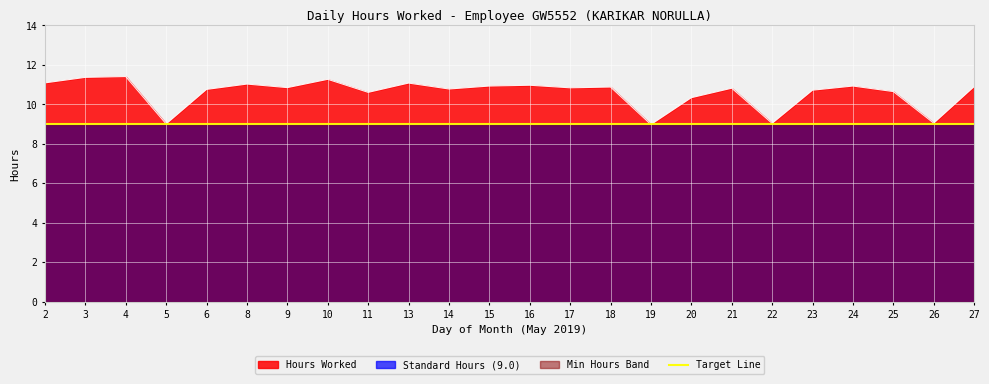

Where is the first local minimum?

5